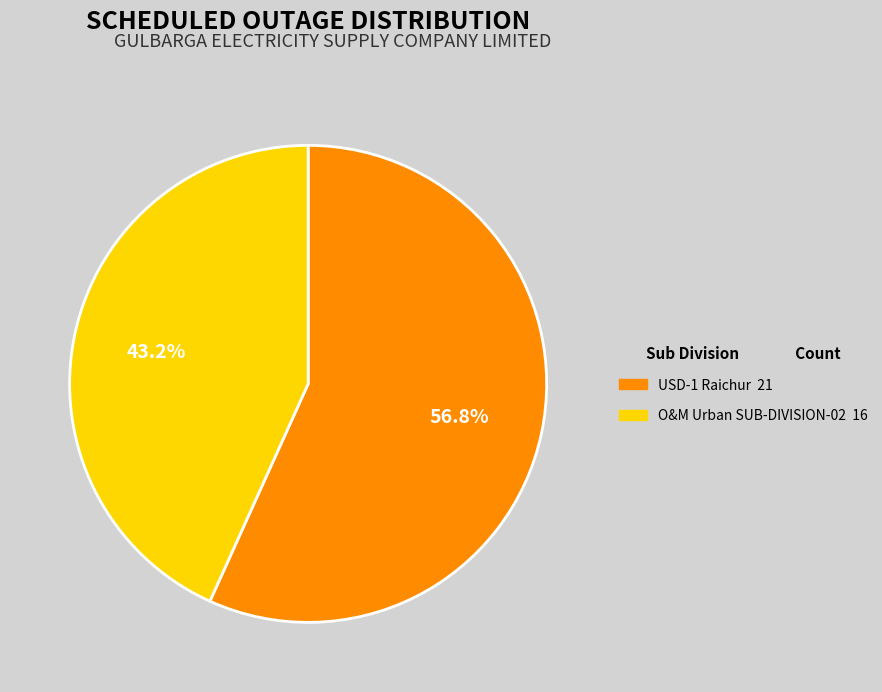

To the nearest percent, what portion does O&M Urban SUB-DIVISION-02 represent?

43%